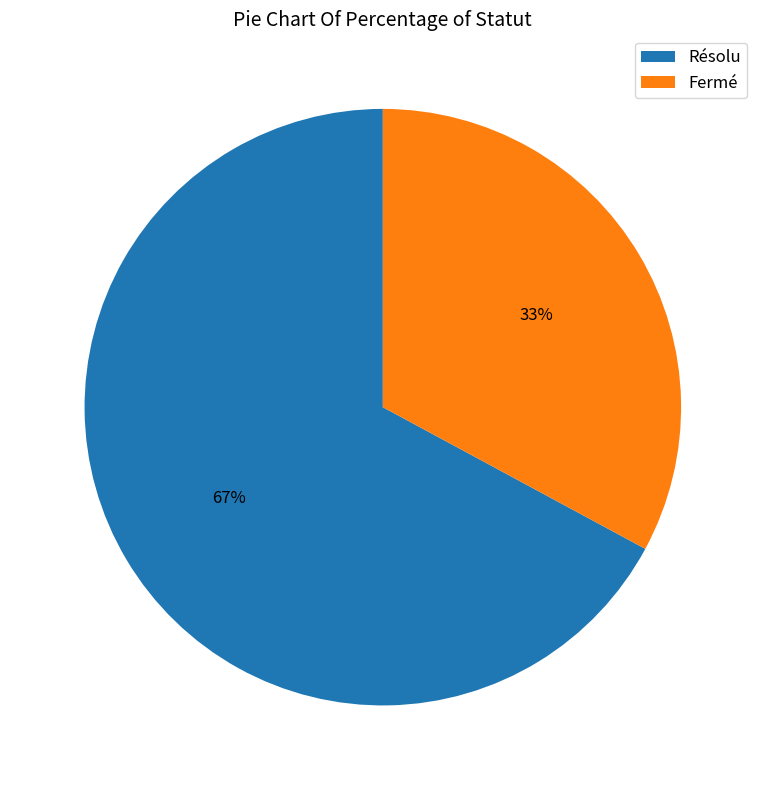

Does Résolu represent more than half of the total?

Yes